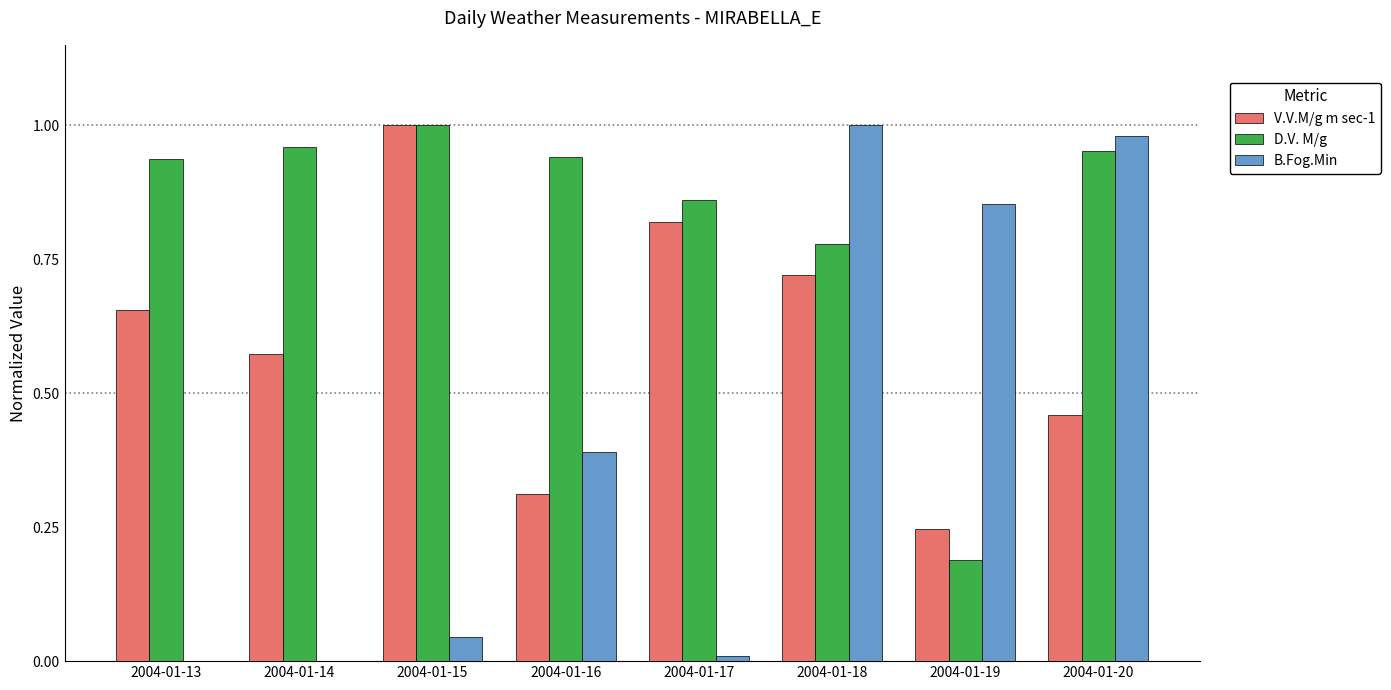

What is the sum of the D.V. M/g values at 2004-01-18 and 2004-01-15?

1.8